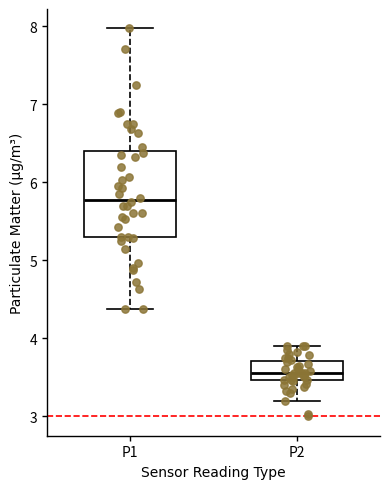

Reading left to right, read every box against the y-axis: the position of its median line, the range the box covers, and the ends of its whiskers. The values are not printed on the chart, so give them approximately, as read against the axis.

P1: median 5.8, box 5.3 to 6.4, whiskers 4.4 to 8.0
P2: median 3.6, box 3.5 to 3.7, whiskers 3.2 to 3.9